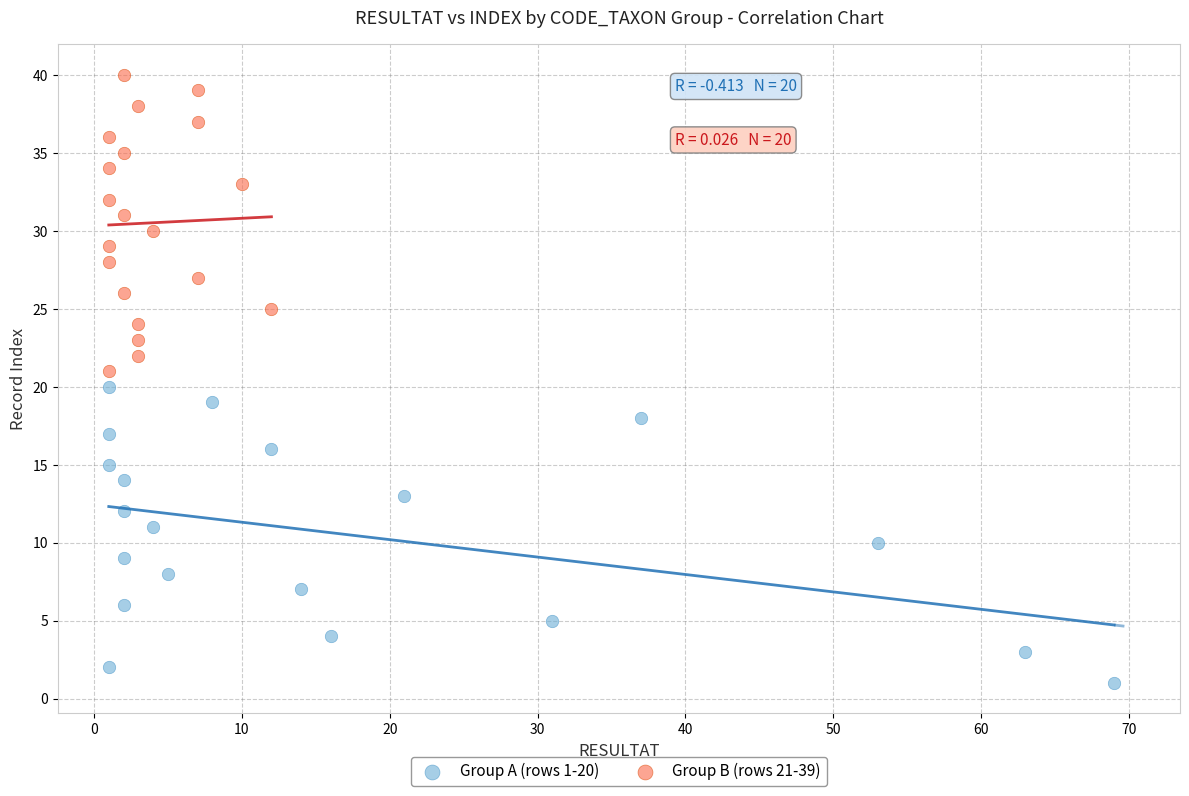

Which series reaches the minimum Y coordinate?

Group A (rows 1-20)